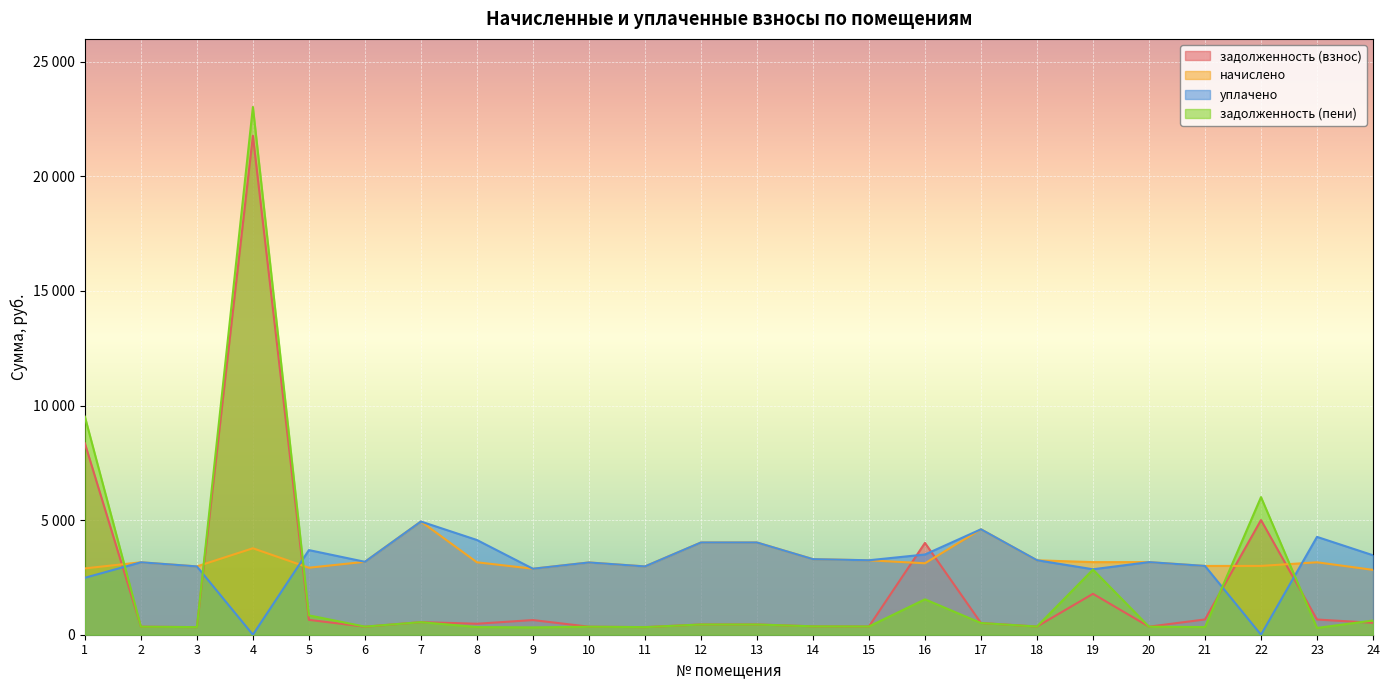

The value of задолженность (взнос) at 5 is 649.6. True or false?

True